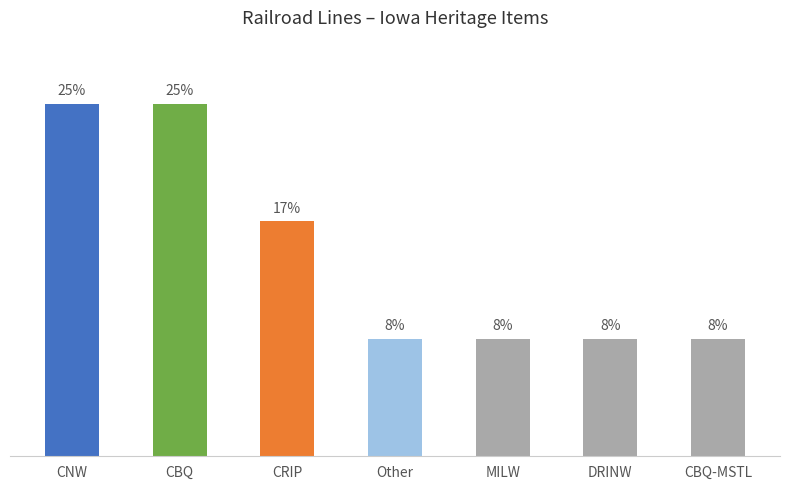

Which category has the lowest value across all series?

Other